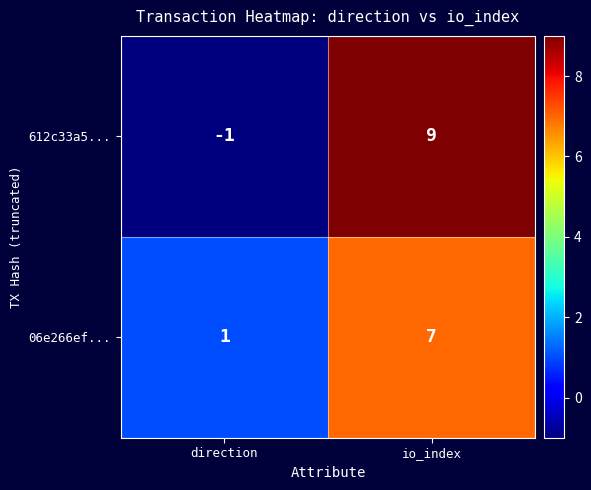

What value does the 06e266ef... series have at io_index?

7